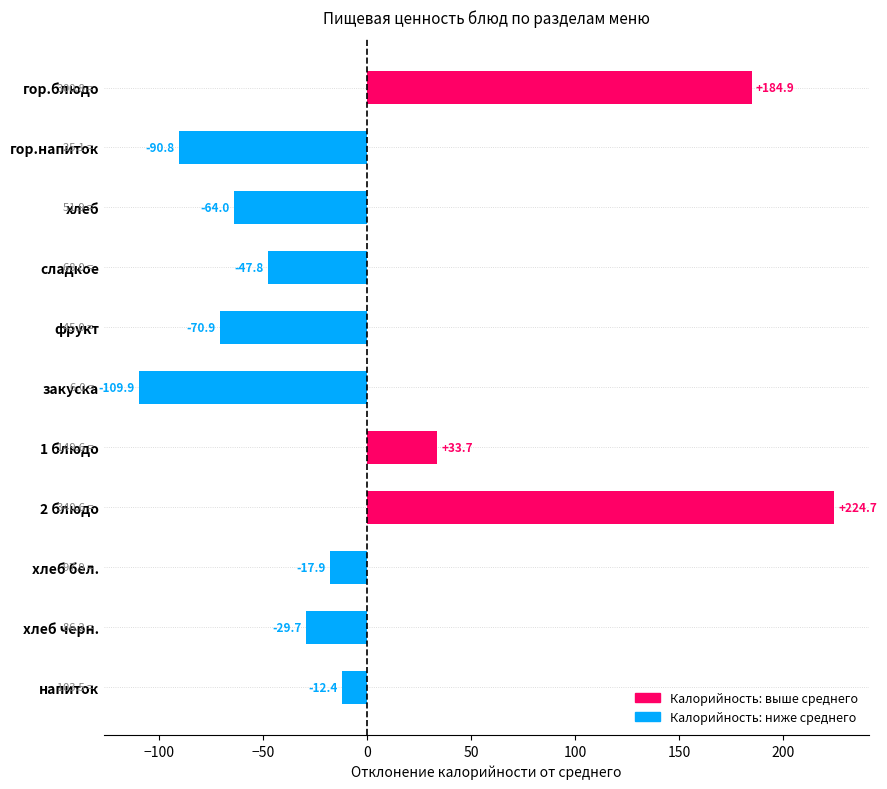

How many bars are there in total?

11